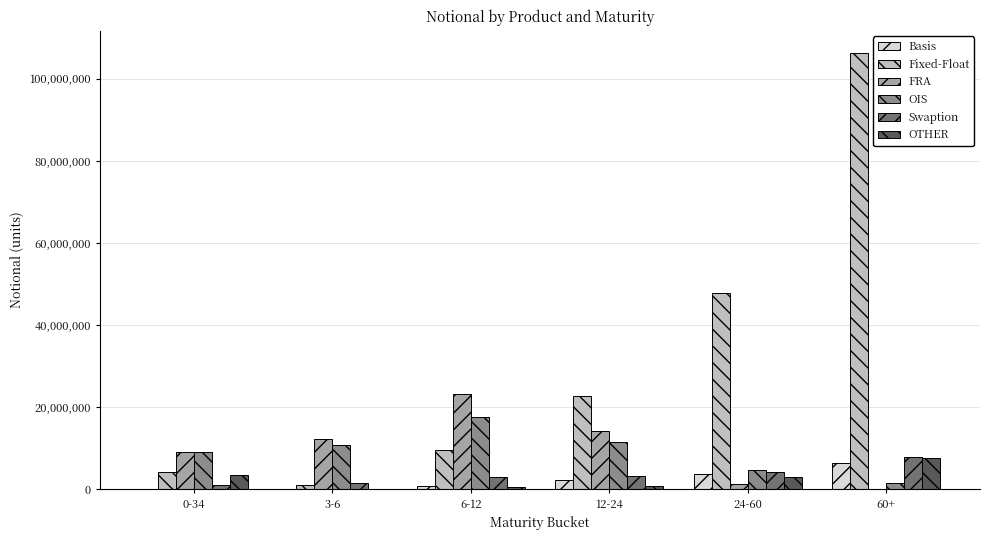

What is the maximum value shown in the chart?

106348132